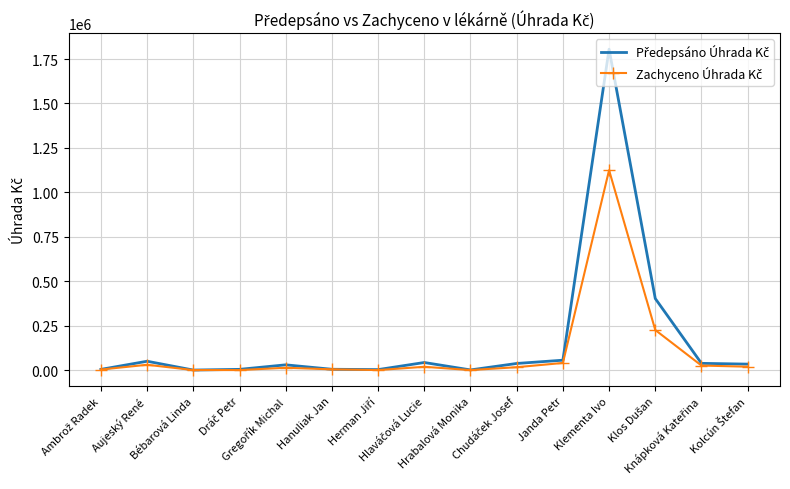

What is the maximum value shown in the chart?

1805378.6